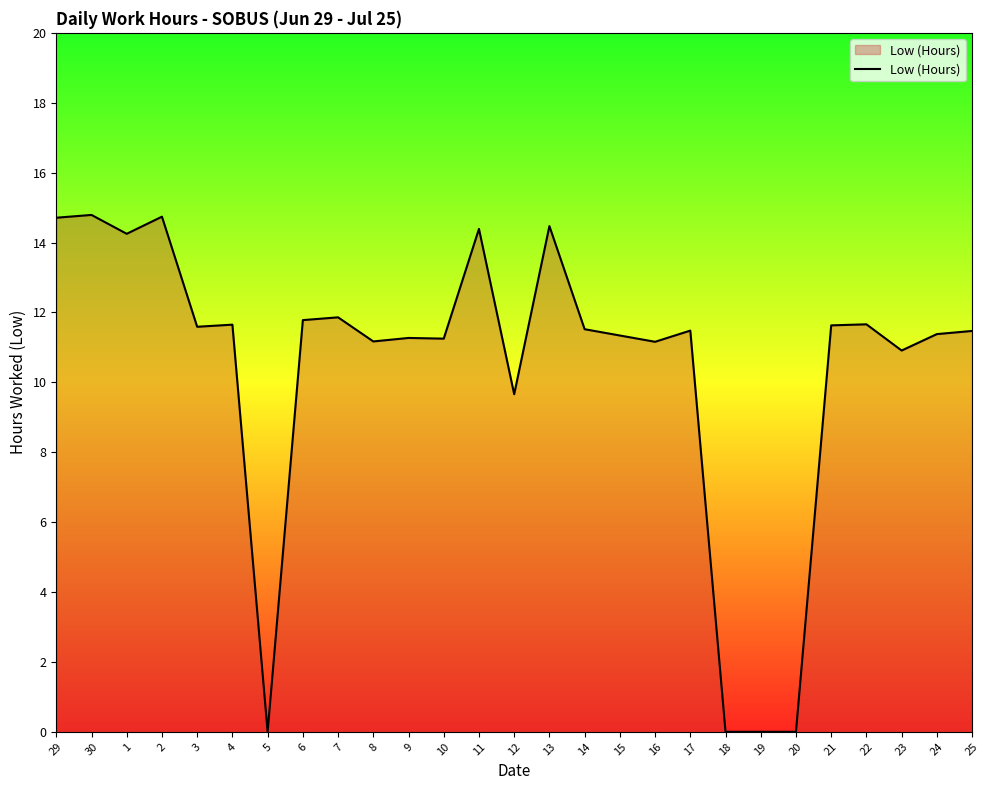

What is the approximate value at 2?

14.7